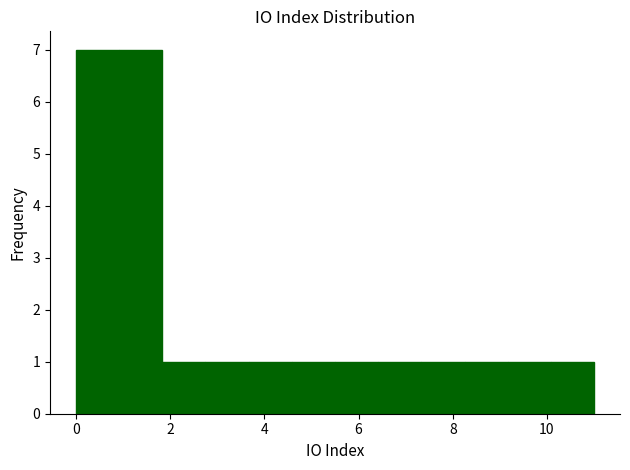

What is the height of the bar covering 9.2 to 10.0 on the x-axis? Neither the bar edges nor the heights are printed on the chart, so give them approximately, as read against the axes.

1